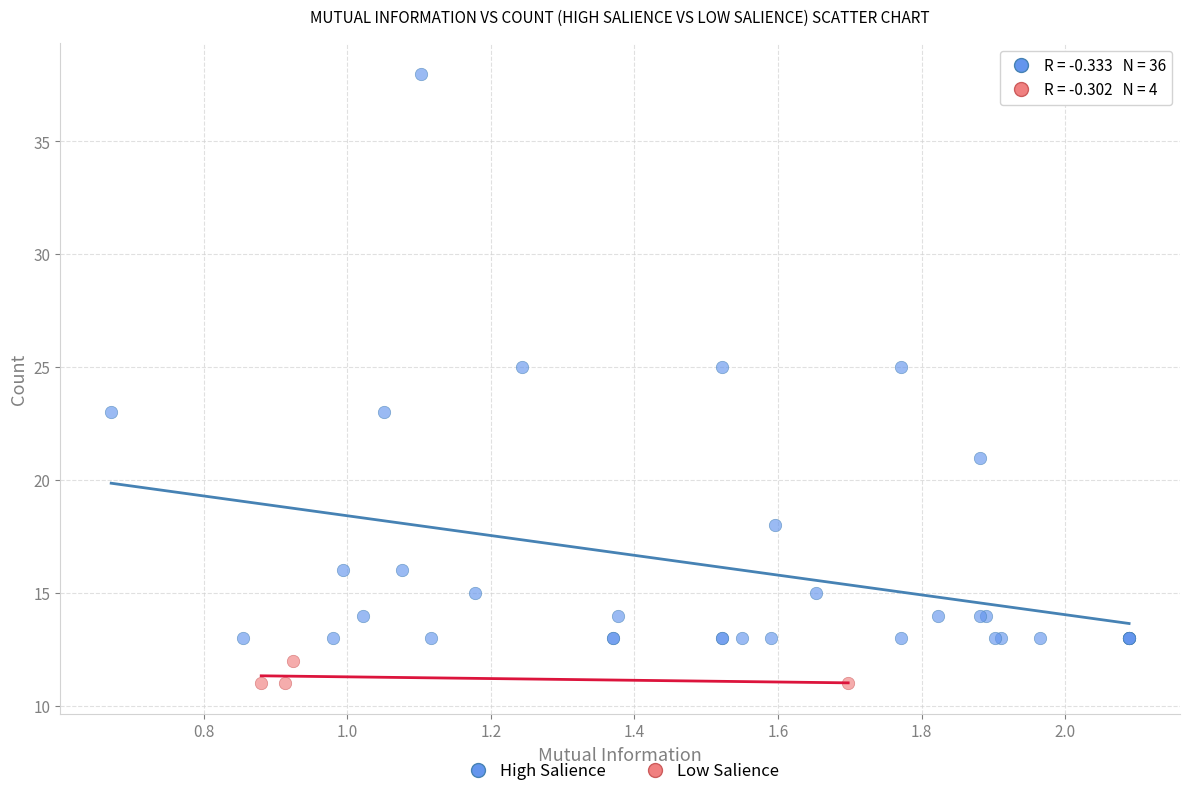

Which series contains the highest Y value?

High Salience